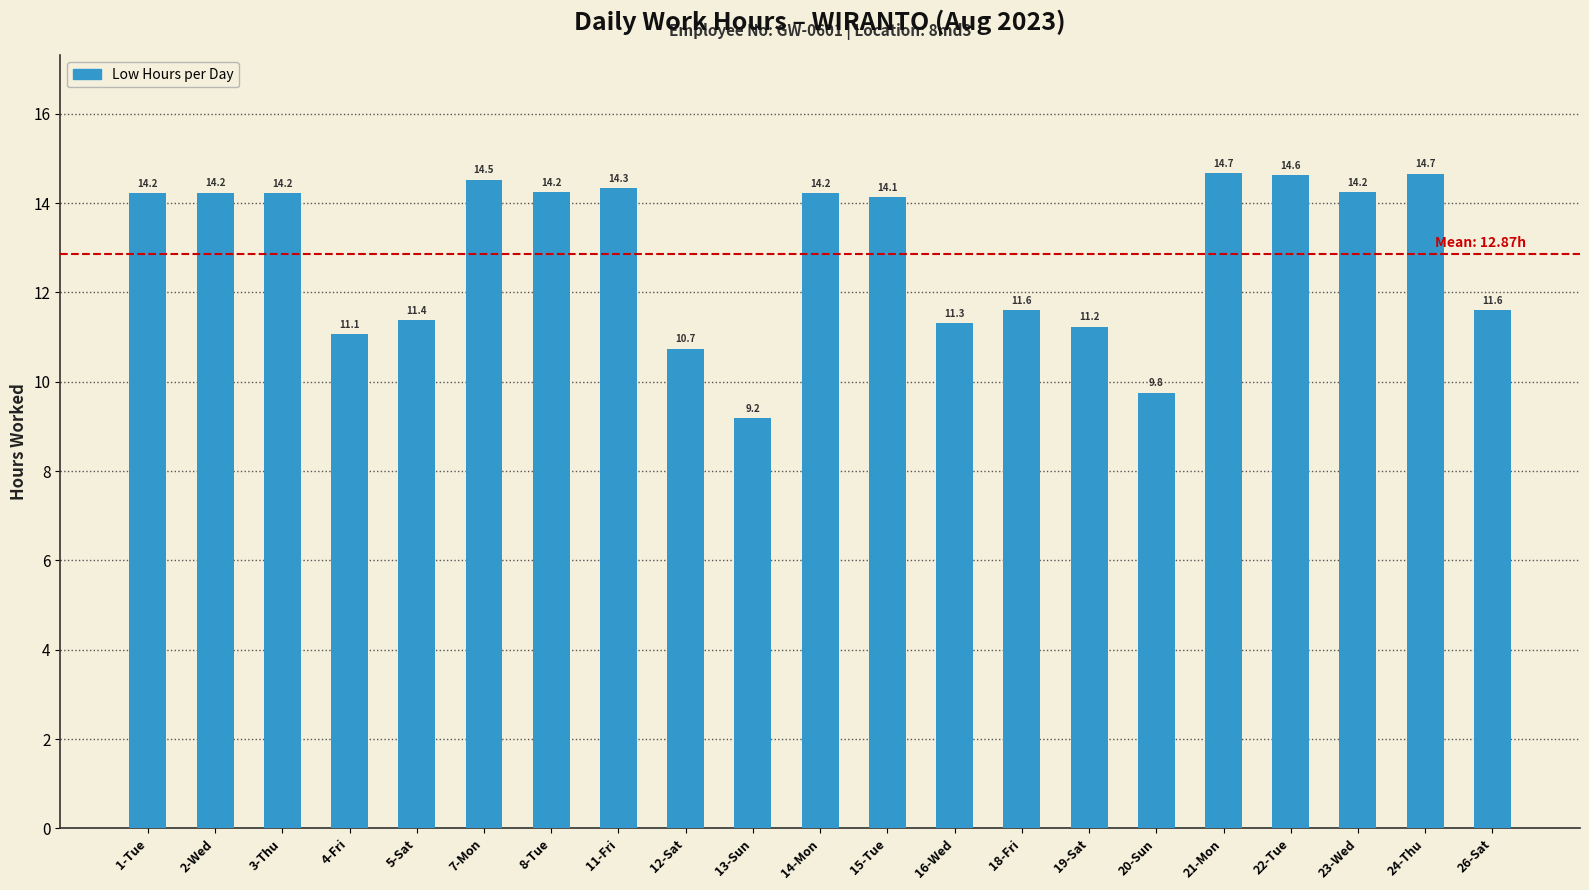

Approximately how many times larger is the value at 7-Mon compared to 21-Mon?

1.0